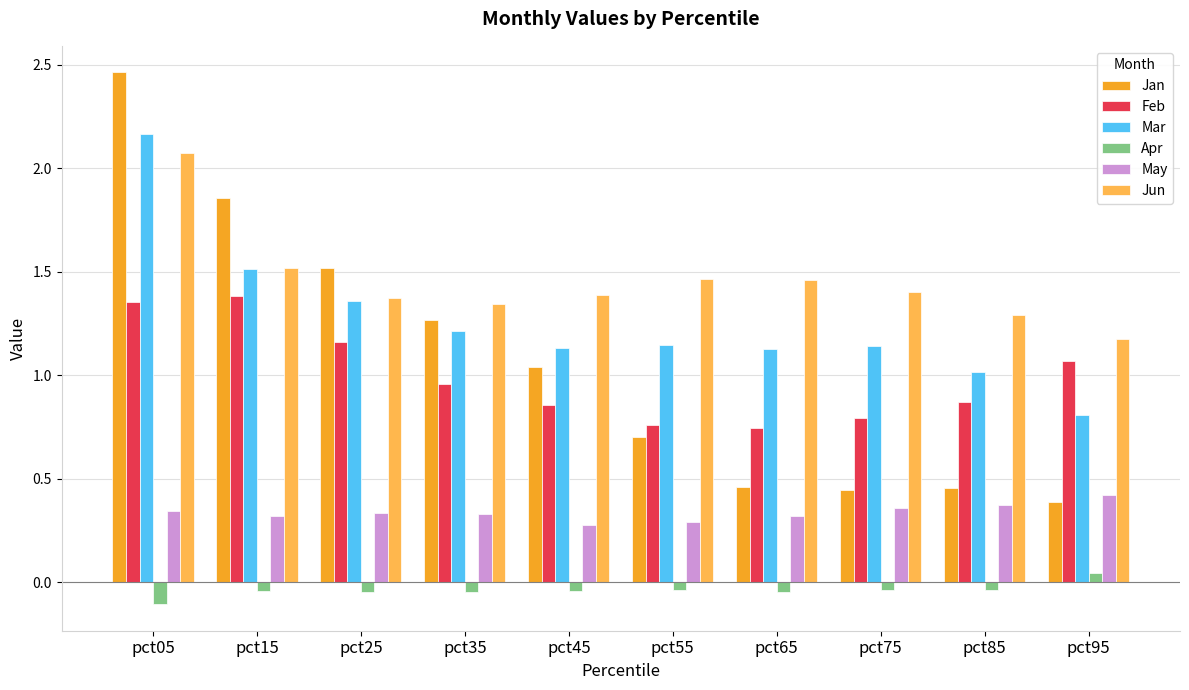

At which category does the chart reach its peak across all series?

pct05